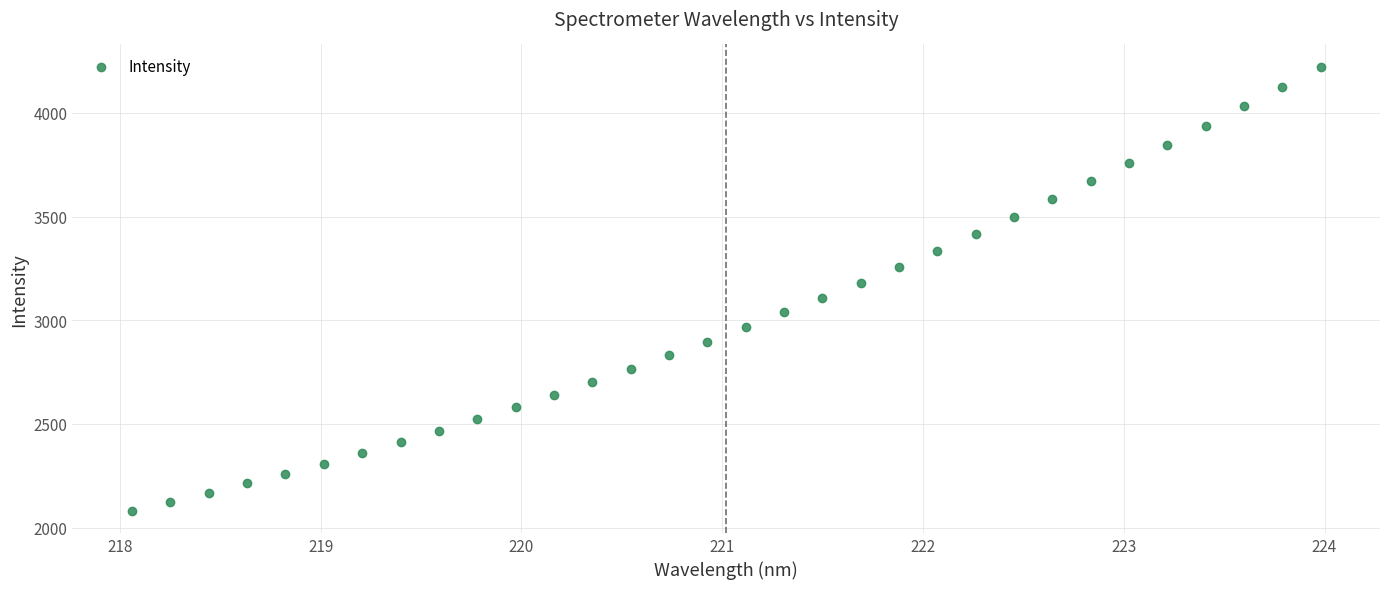

What is the range of Y values (max minus min)?

2141.6